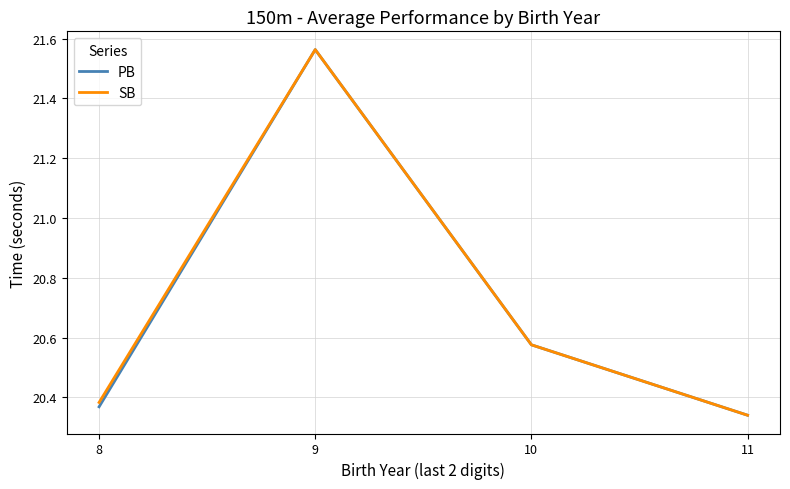

Which category has the lowest value in the PB series?

11